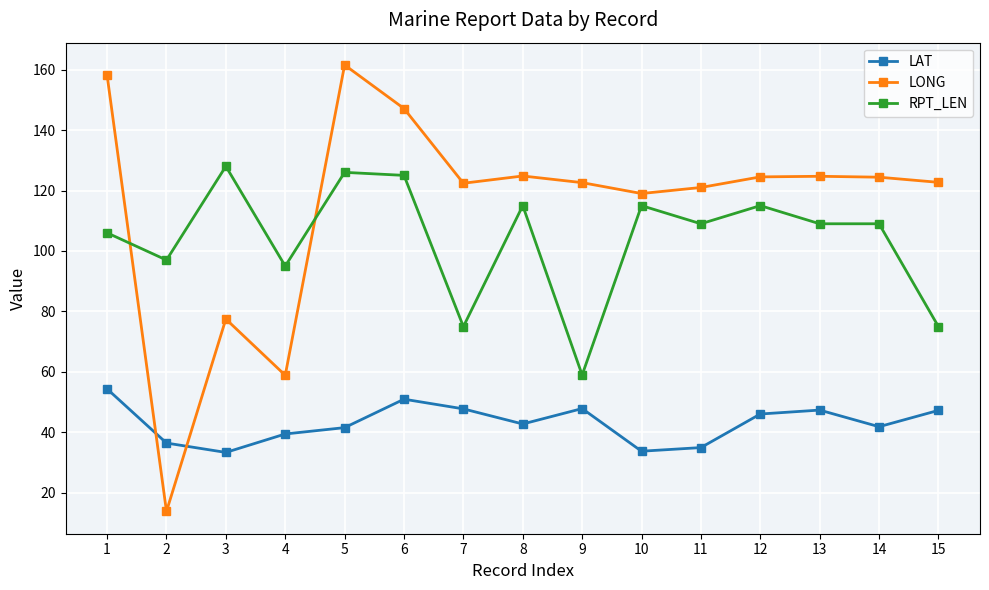

Which series has the largest total across all categories?

LONG